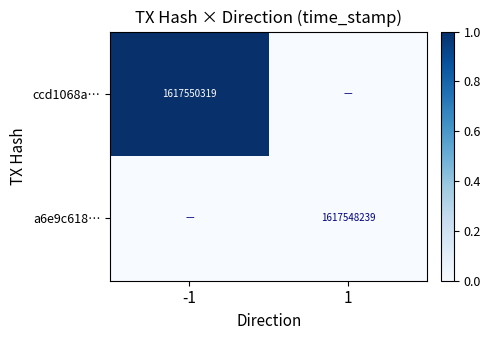

How many series are shown in this chart?

2